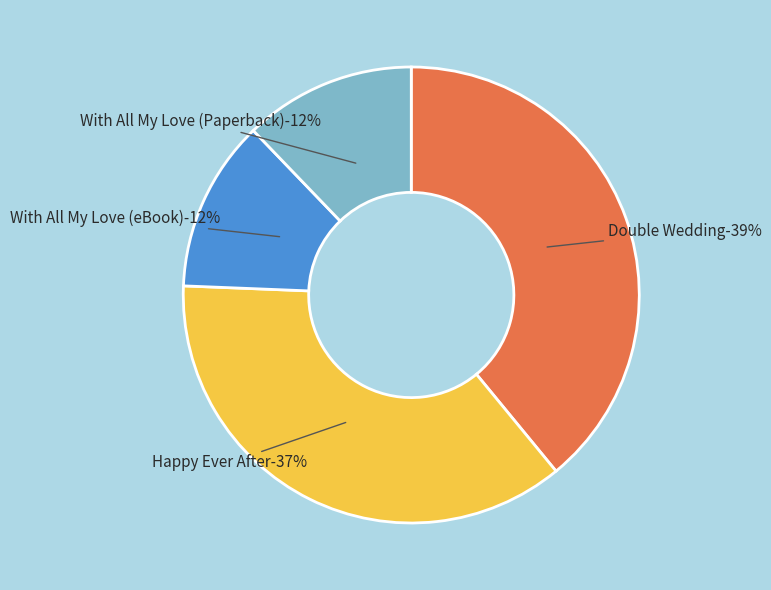

Count the number of slices in the pie.

4